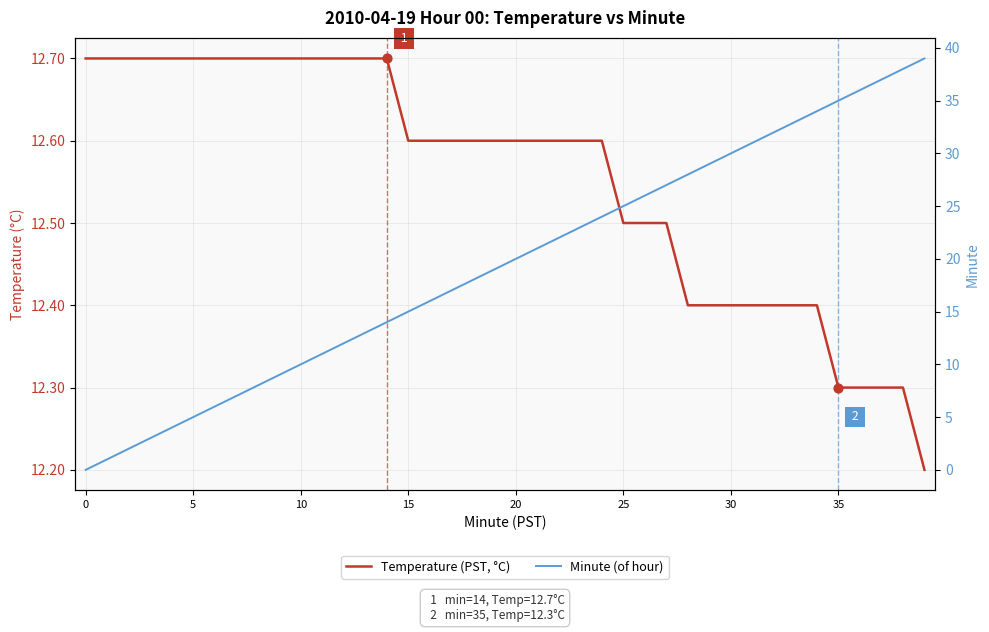

Which series contains the lowest Y value?

Minute (of hour)